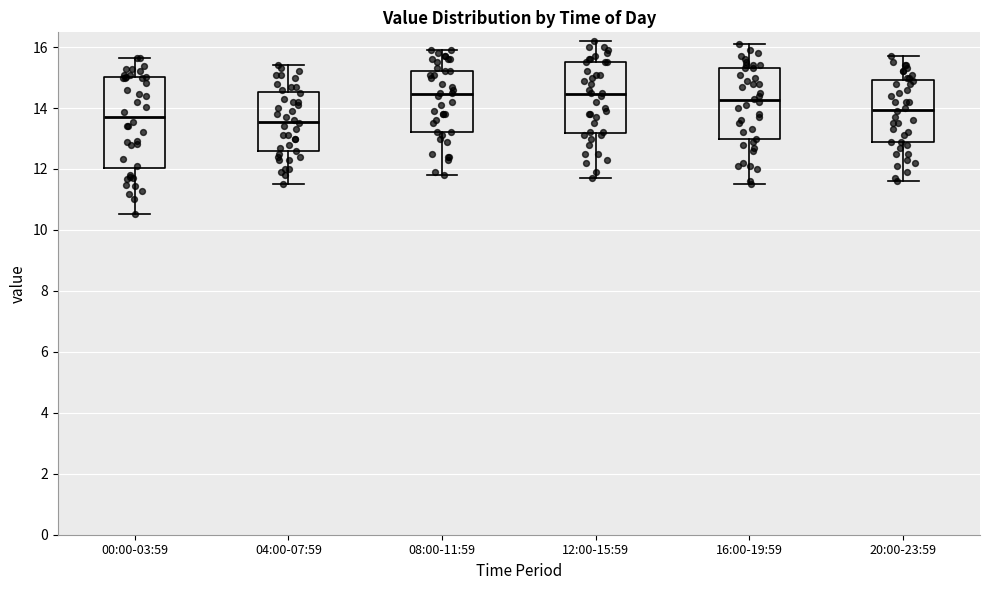

Which box is the tallest, from its lower edge to its upper edge?

00:00-03:59